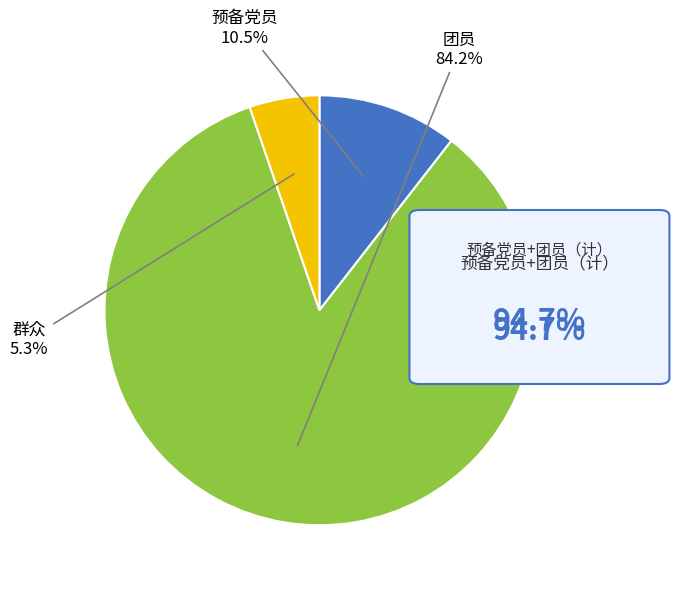

Is there any slice that represents more than half of the pie?

Yes